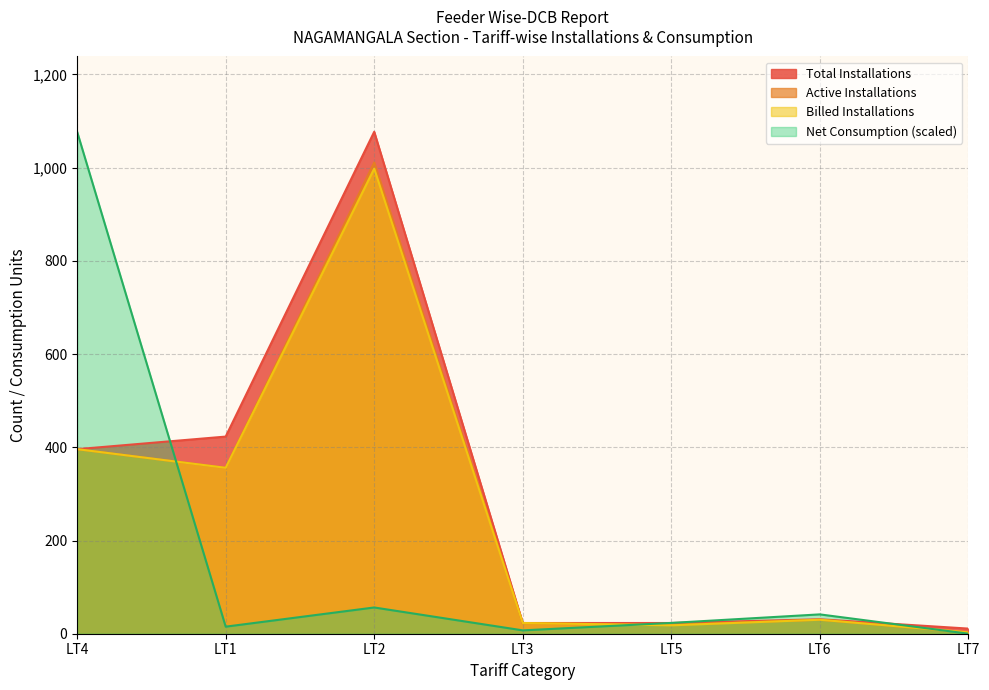

Where is the first local minimum for Net Consumption?

LT1